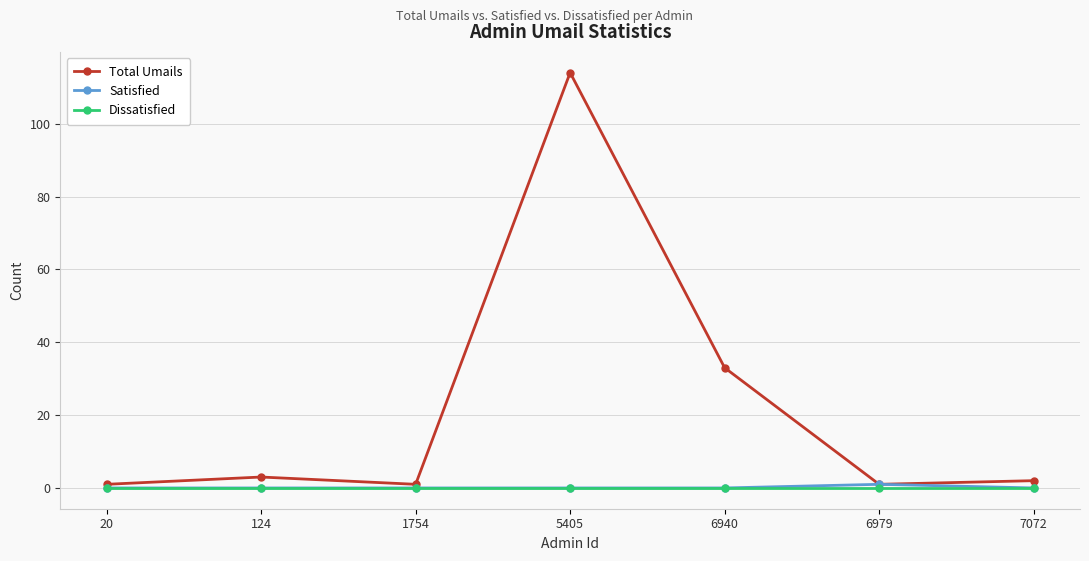

Count the number of data series in this chart.

3